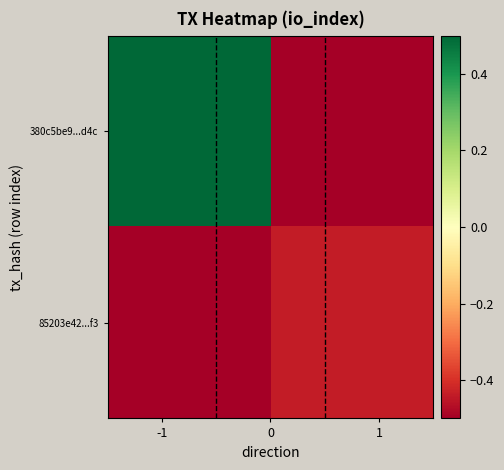

How many categories are shown in the chart?

2